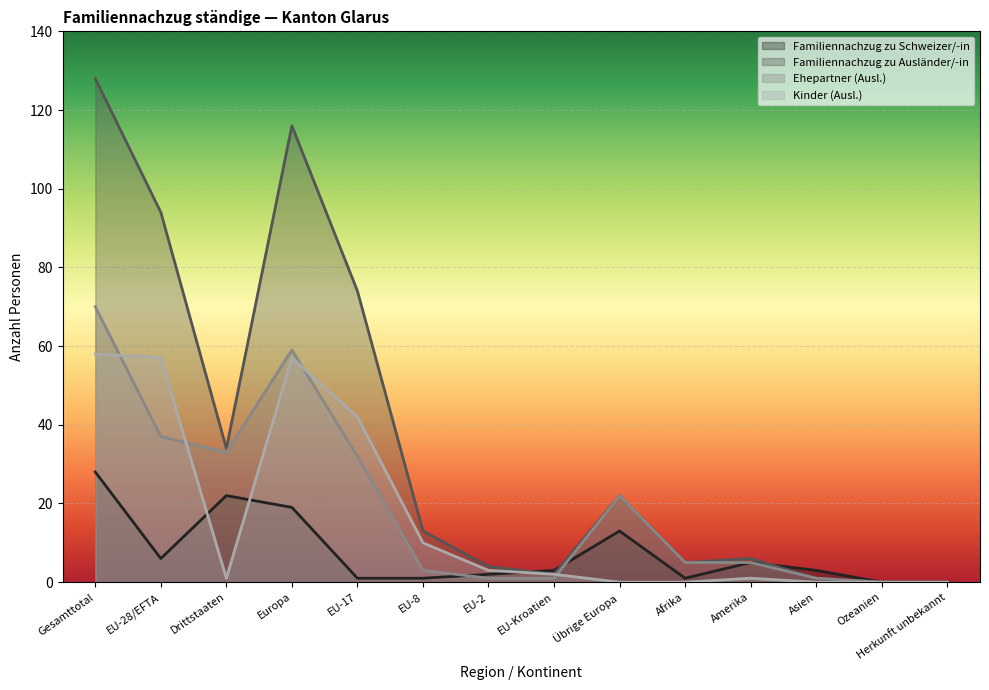

Which series has the largest range (max minus min)?

Familiennachzug zu Ausländer/-in